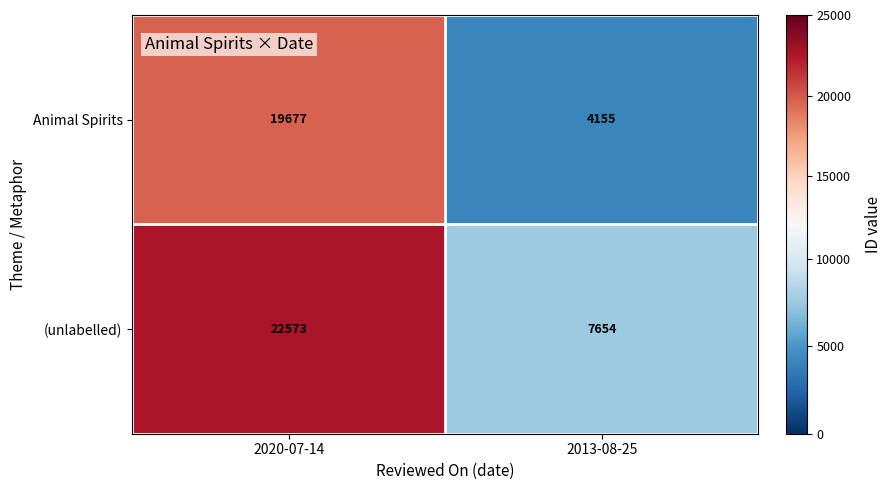

What is the difference between the Animal Spirits values at 2020-07-14 and 2013-08-25?

15522